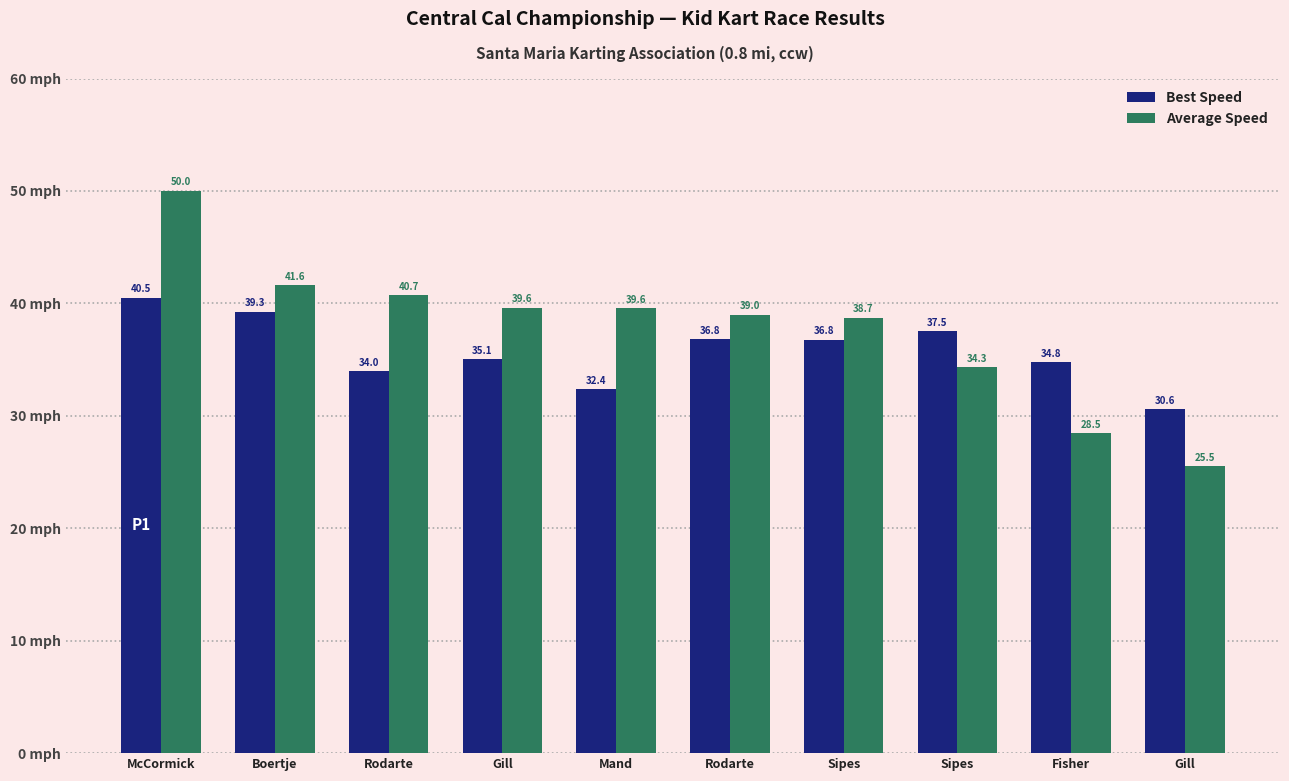

Between McCormick and Gill, which series saw the biggest shift?

Average Speed